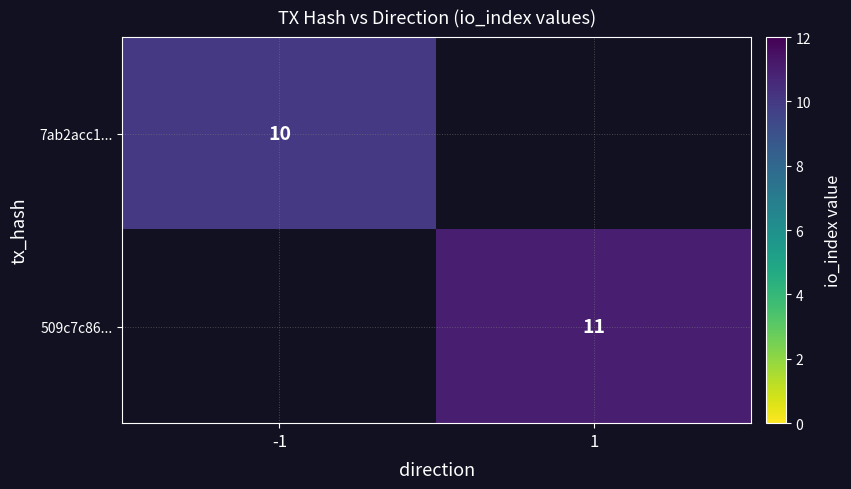

Is it true that 7ab2acc1... equals 6 at -1?

False